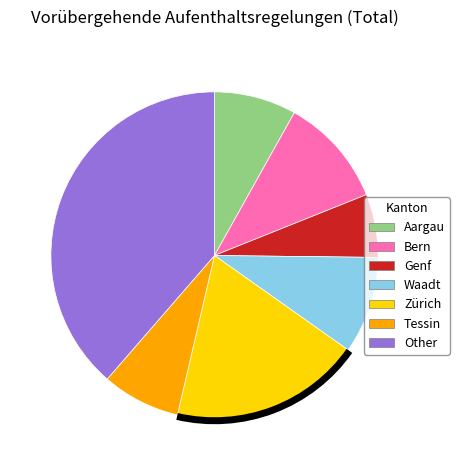

Is it true that Waadt is 1% of the pie?

False